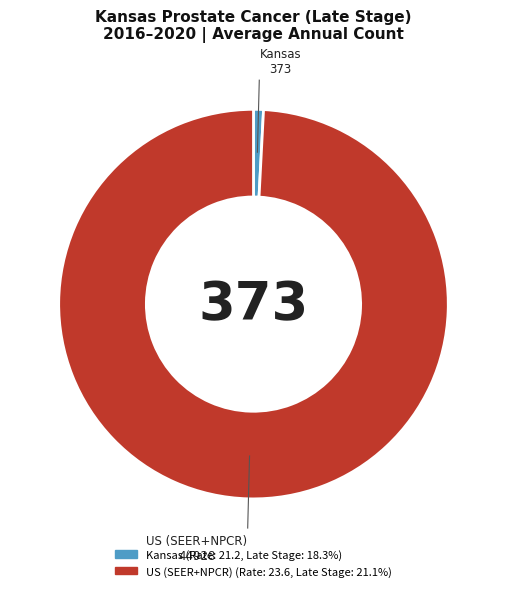

Is it true that Kansas is 1% of the pie?

True